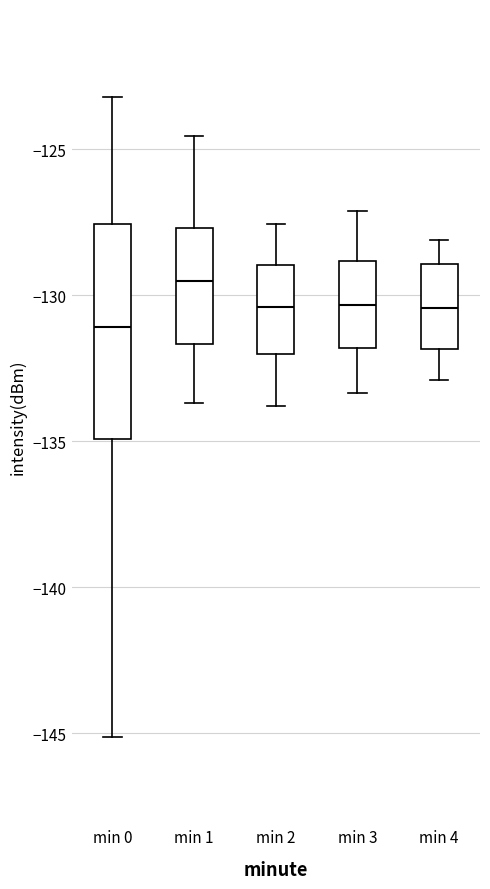

Comparing the boxes themselves (not the whiskers), which one is the tallest?

min 0